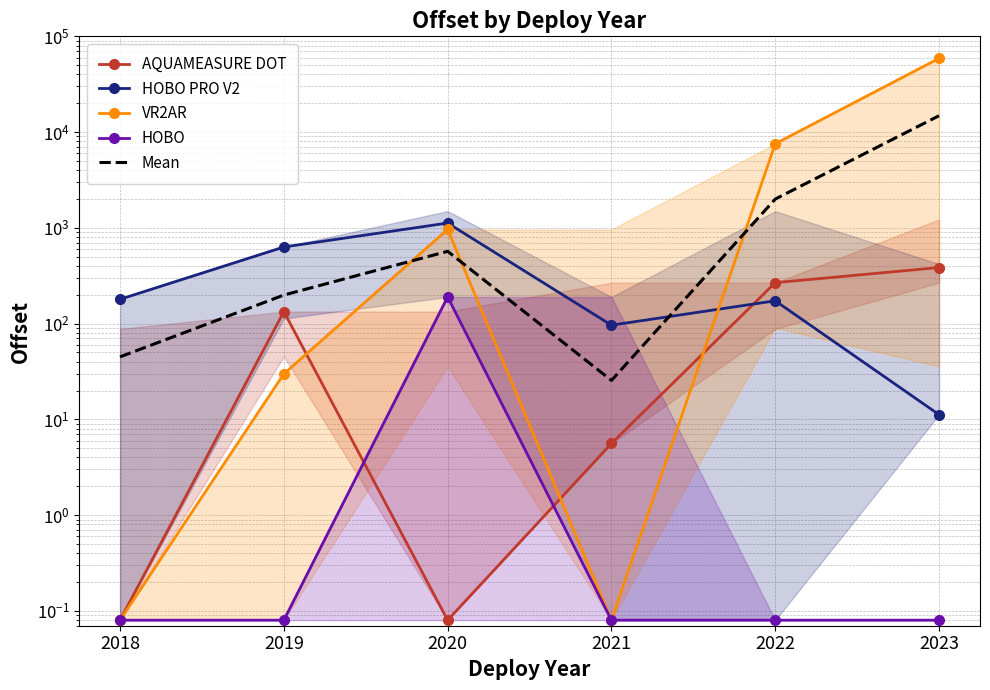

Where does the AQUAMEASURE DOT series first go above 133?

2019